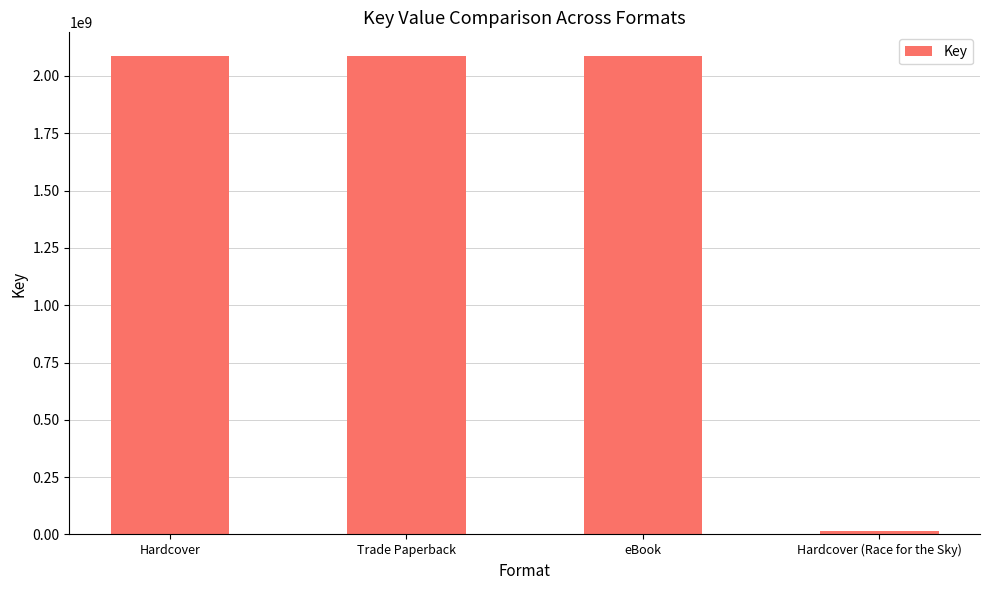

Which has a higher value, Hardcover (Race for the Sky) or eBook?

eBook